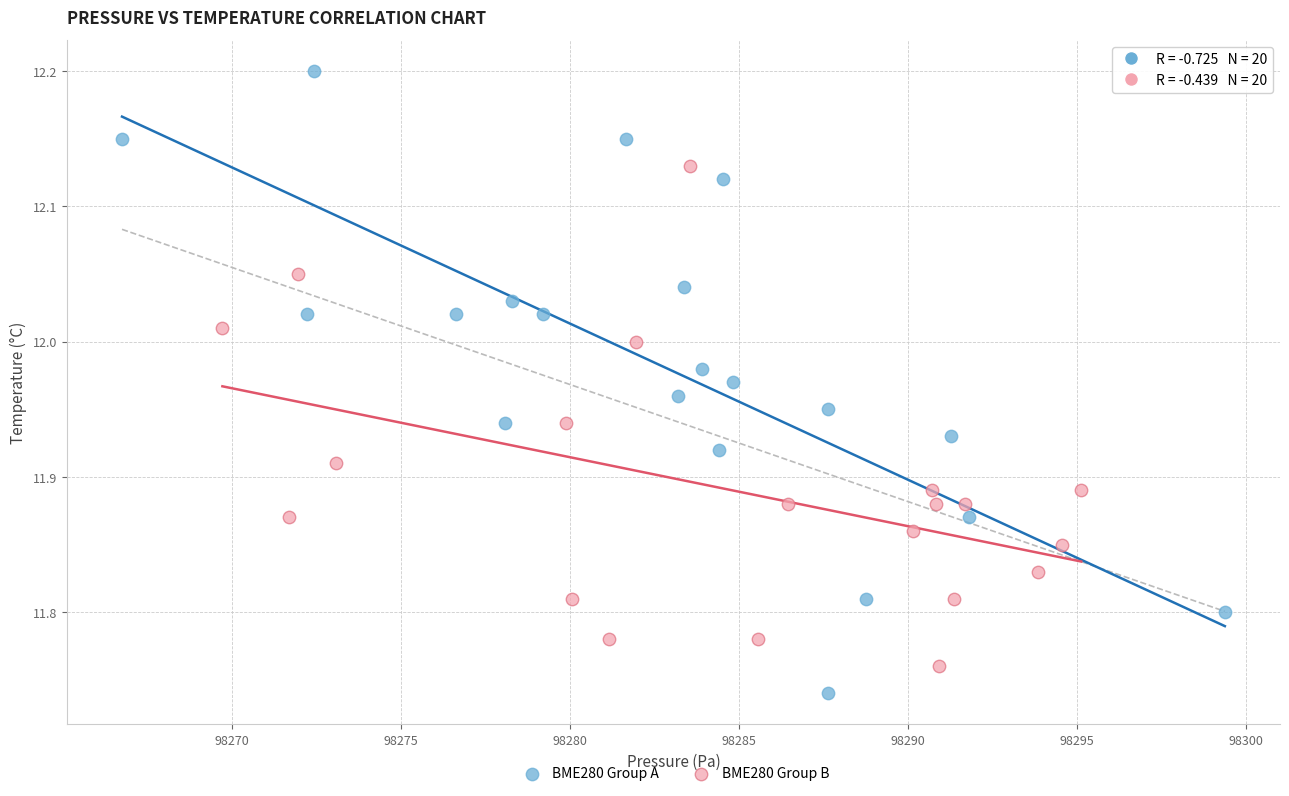

What are all the series names shown in the legend?

BME280 Group A, BME280 Group B